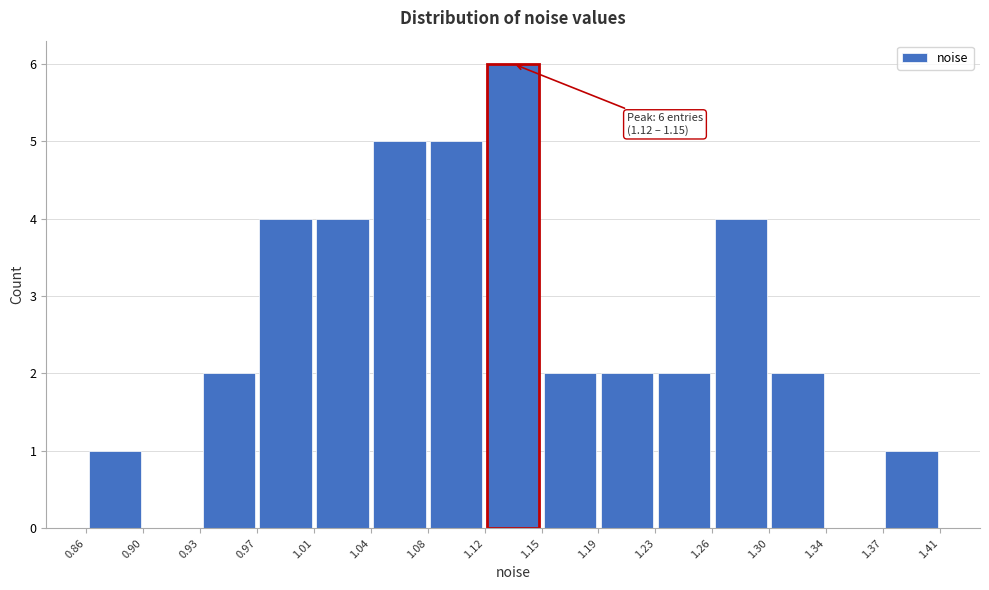

Which range on the x-axis has the tallest bar?

1.12 to 1.15